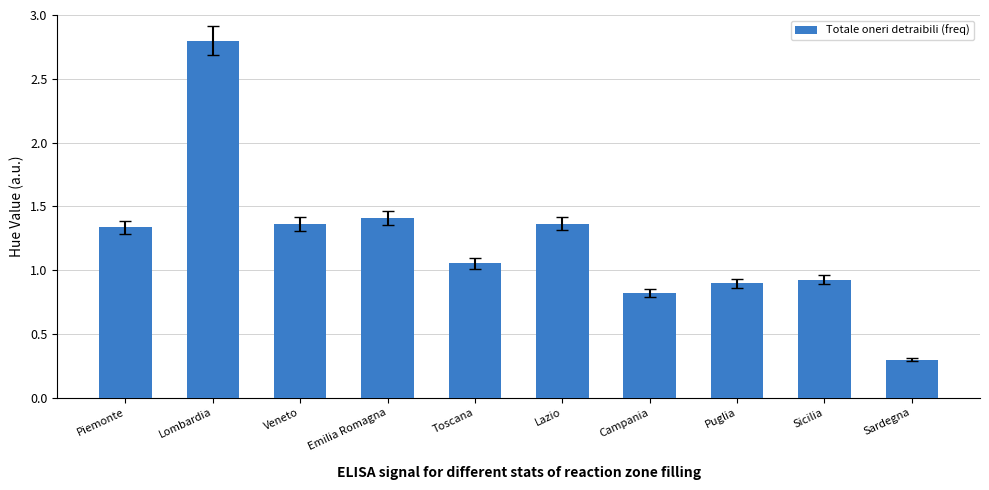

Read the value at Campania.

0.8